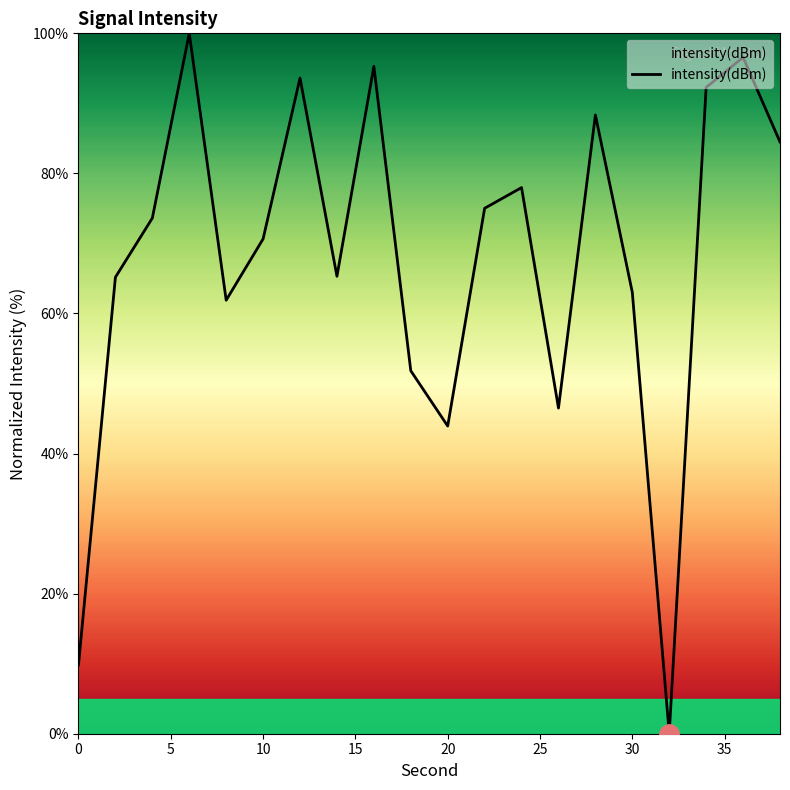

How many values are above zero?

19